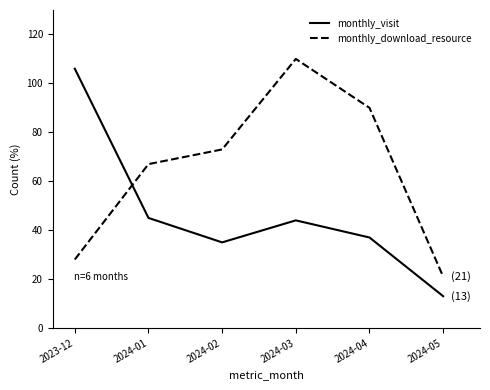

At which label does monthly_download_resource reach its peak?

2024-03